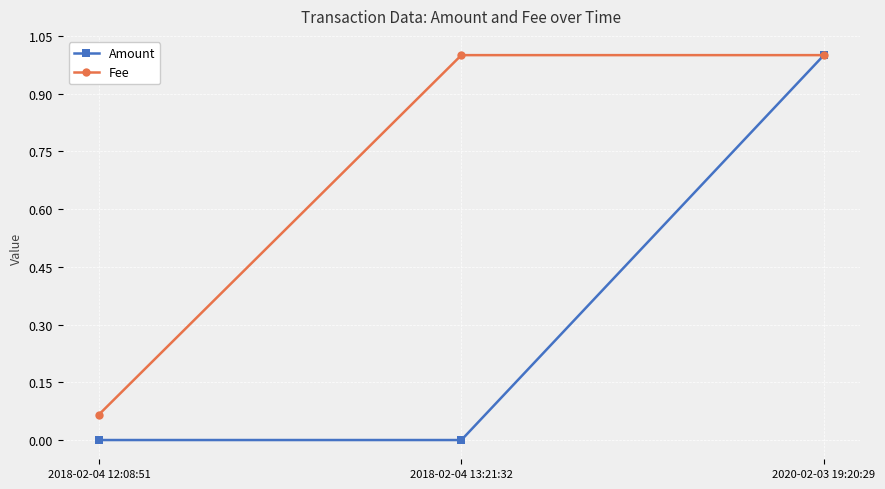

What is the label of the 2nd point from the left?

2018-02-04 13:21:32